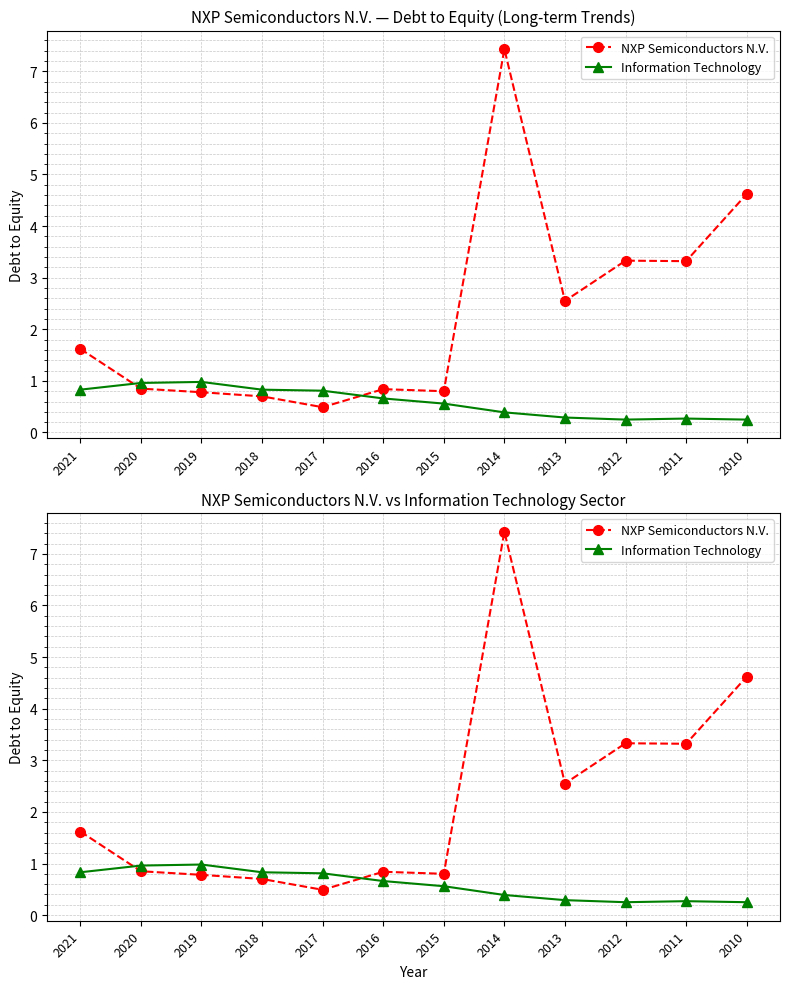

The Information Technology series shows 1.5 at 2019. True or false?

False